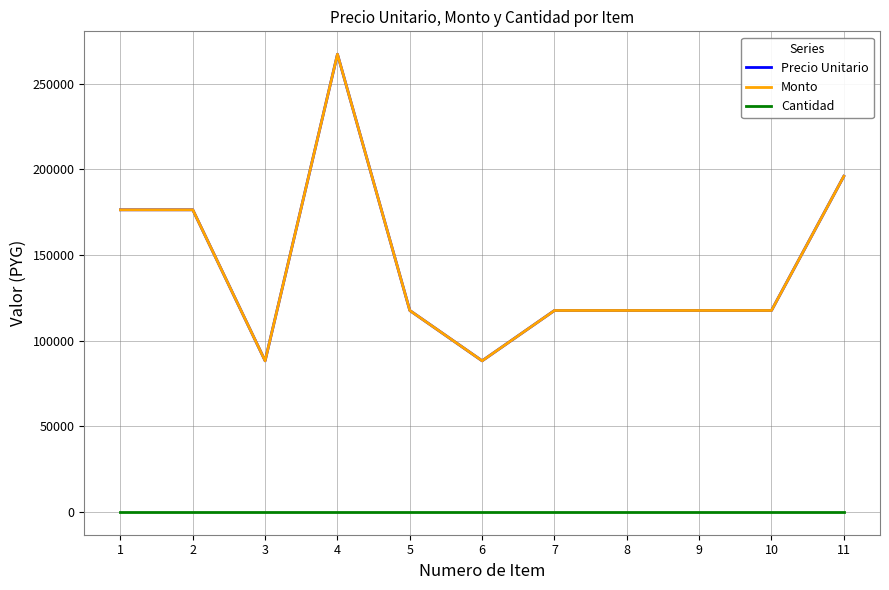

Is it true that Precio Unitario equals 196020 at 11?

True